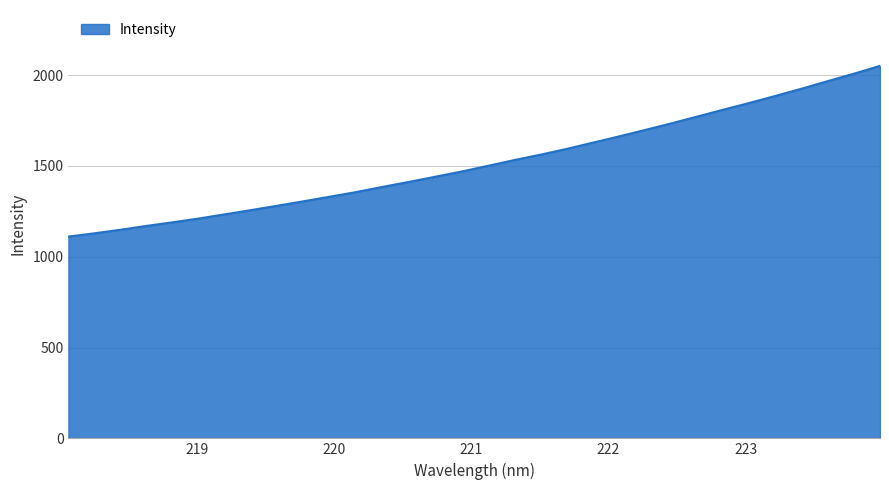

What is the maximum value shown in the chart?

2050.3